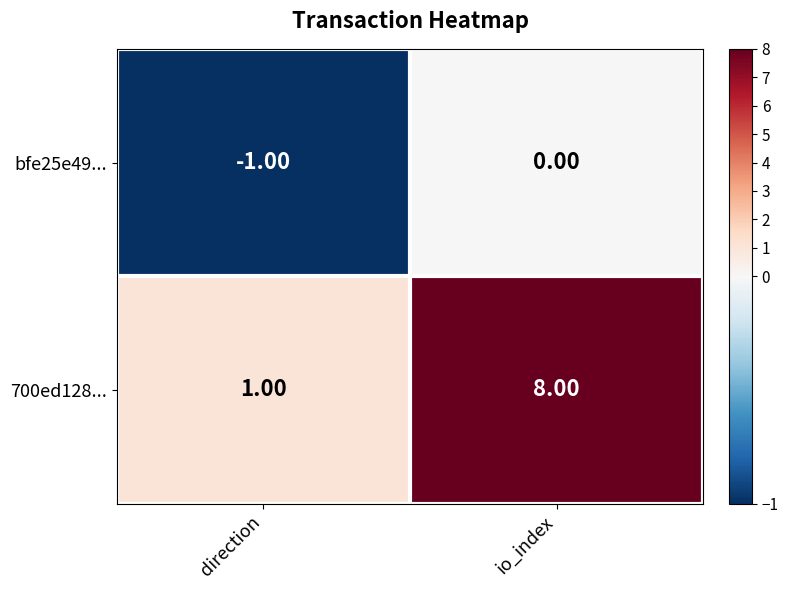

Rank the series by their maximum value, from highest to lowest.

700ed128..., bfe25e49...